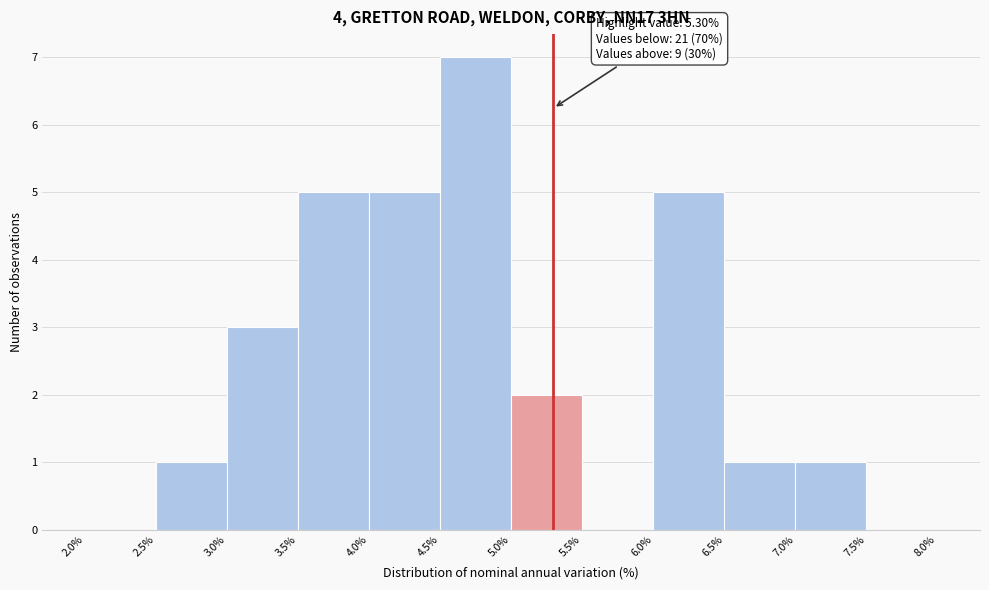

Over which range of the x-axis is the bar tallest?

4.5% to 5.0%